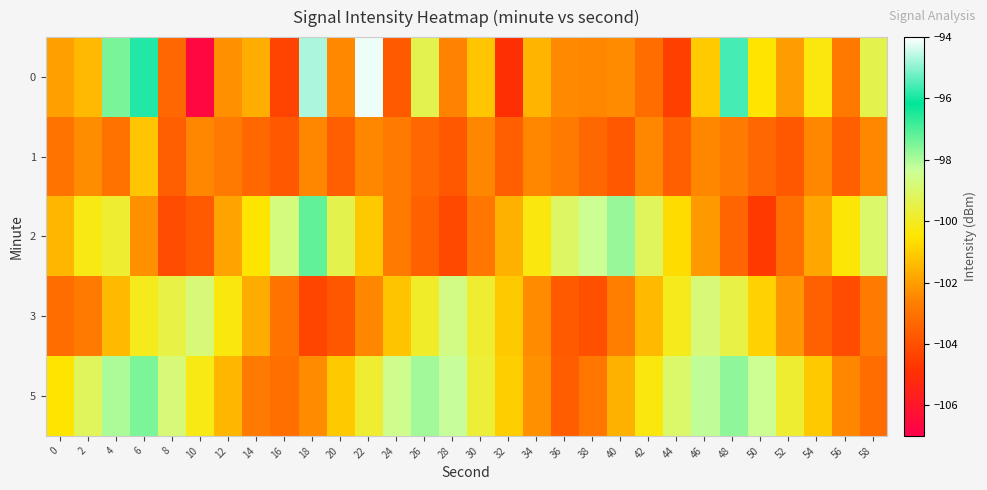

Which has a higher value, 36 or 40?

40